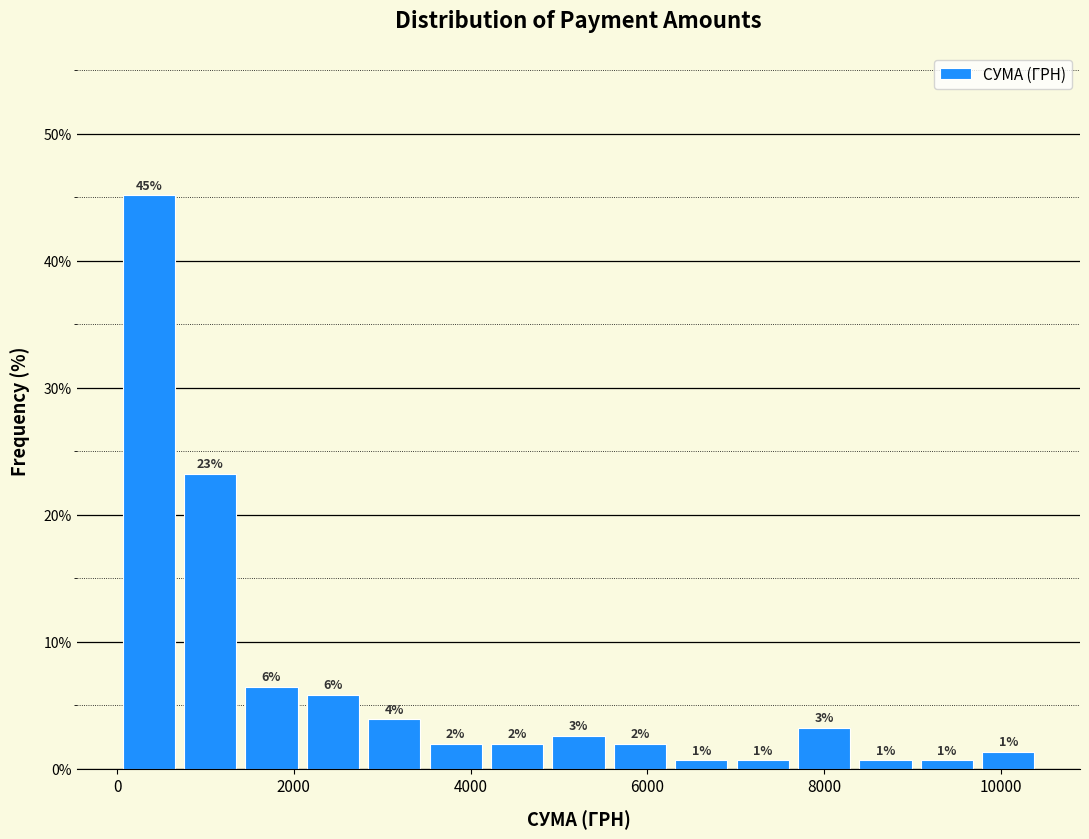

Read against the x-axis, roughly where is the centre of the tallest bar?

400